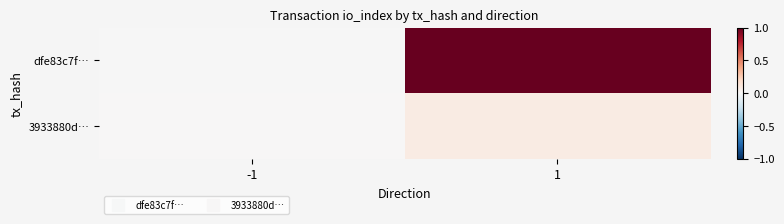

At which category does the chart reach its minimum across all series?

-1